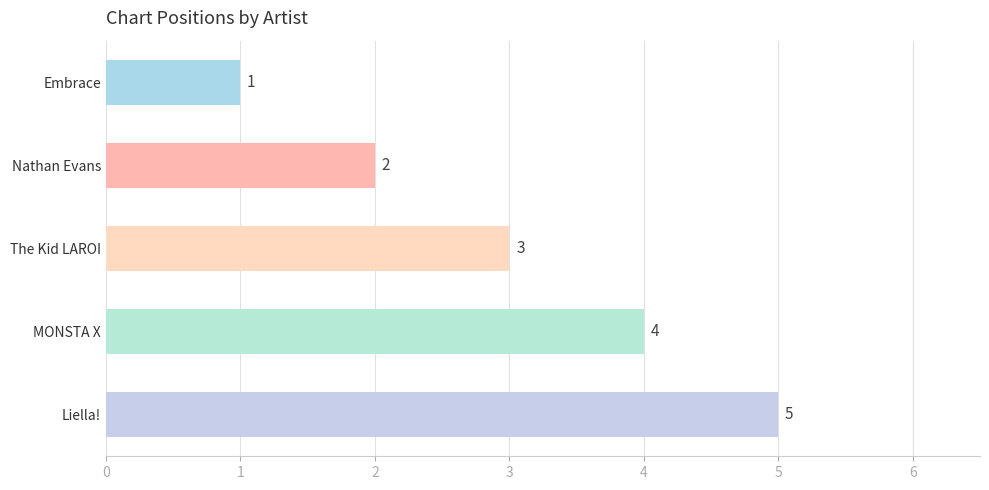

What is the greatest value displayed?

5